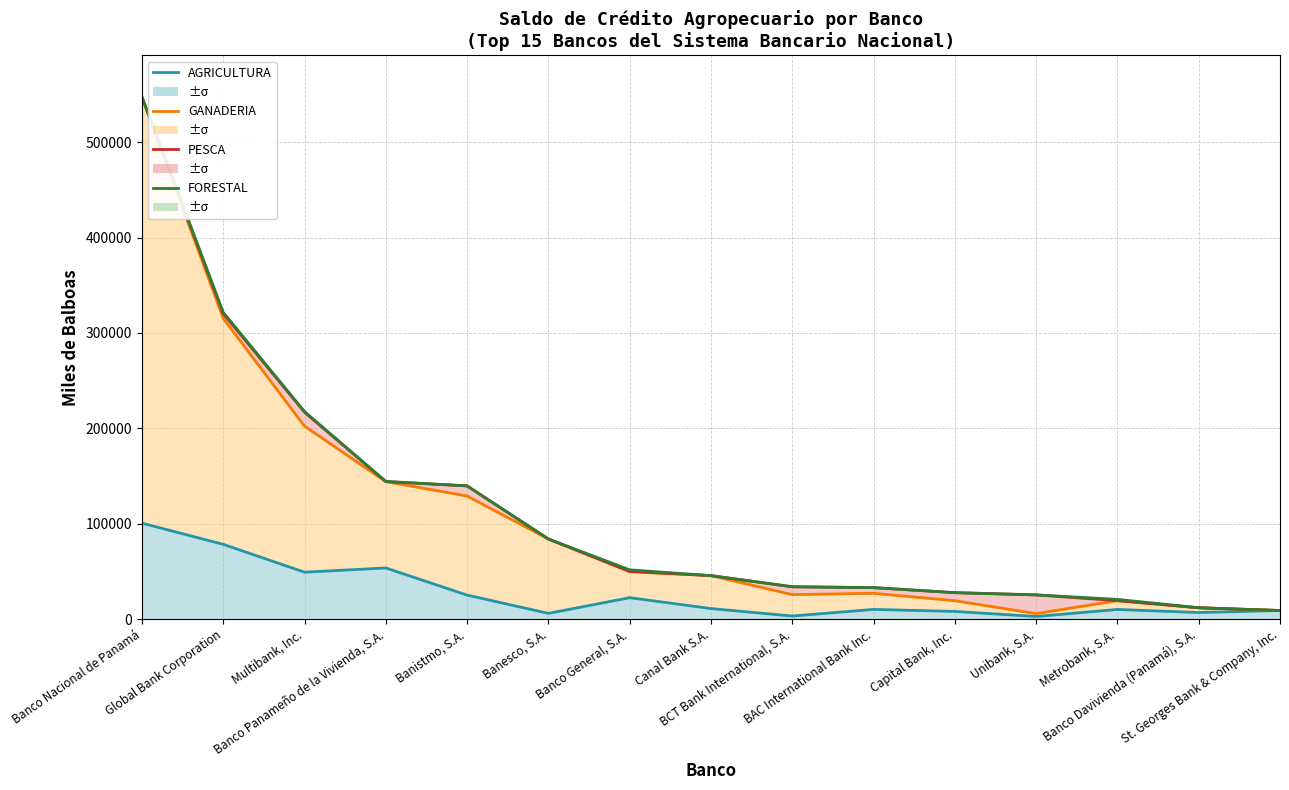

Which has a higher value, Capital Bank, Inc. or Banco Panameño de la Vivienda, S.A.?

Banco Panameño de la Vivienda, S.A.